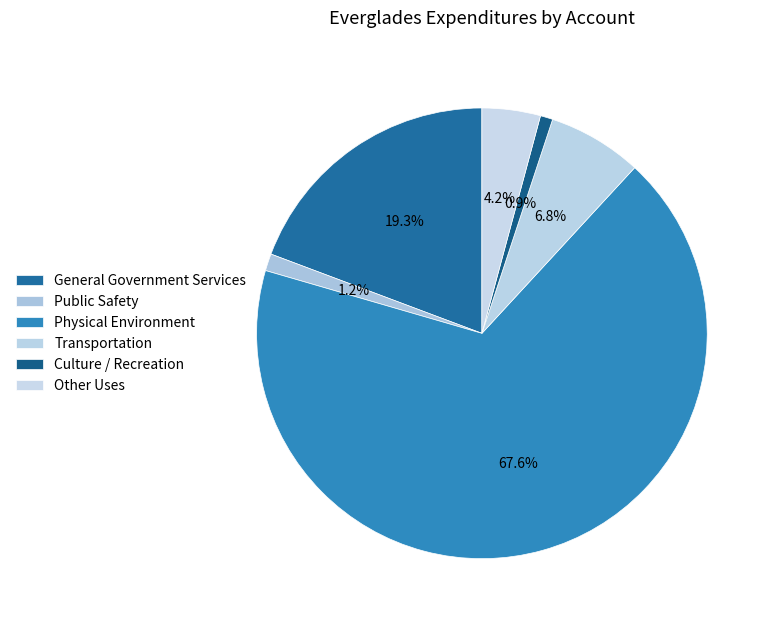

Which category accounts for the majority?

Physical Environment